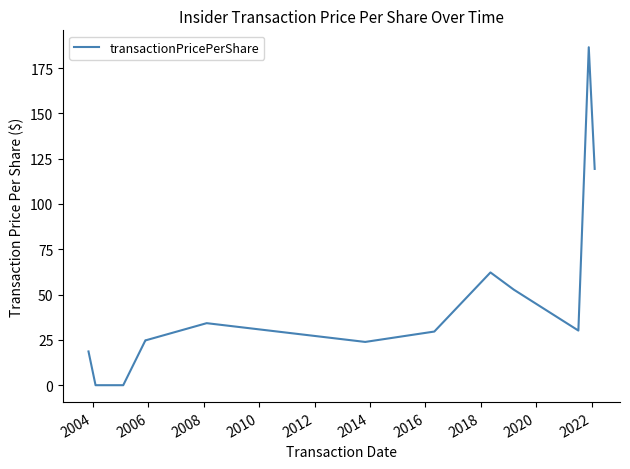

What is the greatest value displayed?

186.5